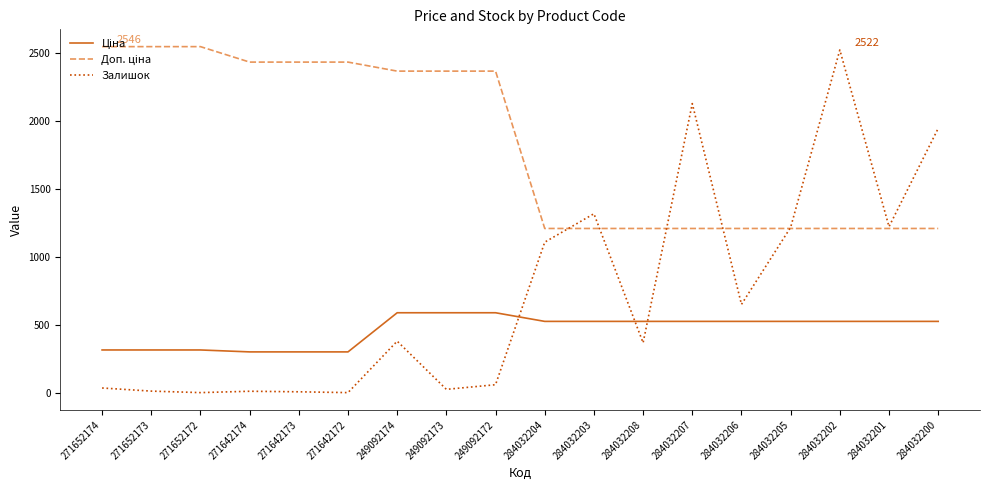

What is the difference between the Залишок values at 284032200 and 284032206?

1293.0